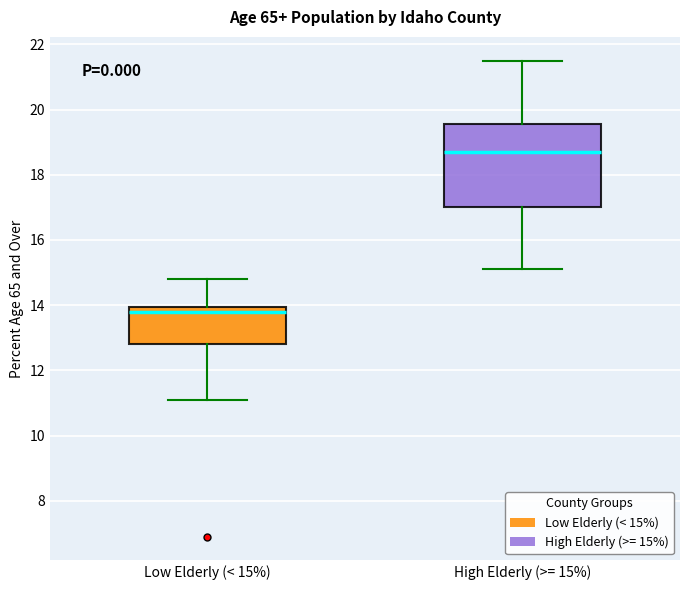

Where is the lower edge of the box for High Elderly (>= 15%) on the y-axis? The values are not printed on the chart, so give them approximately, as read against the axis.

17.0